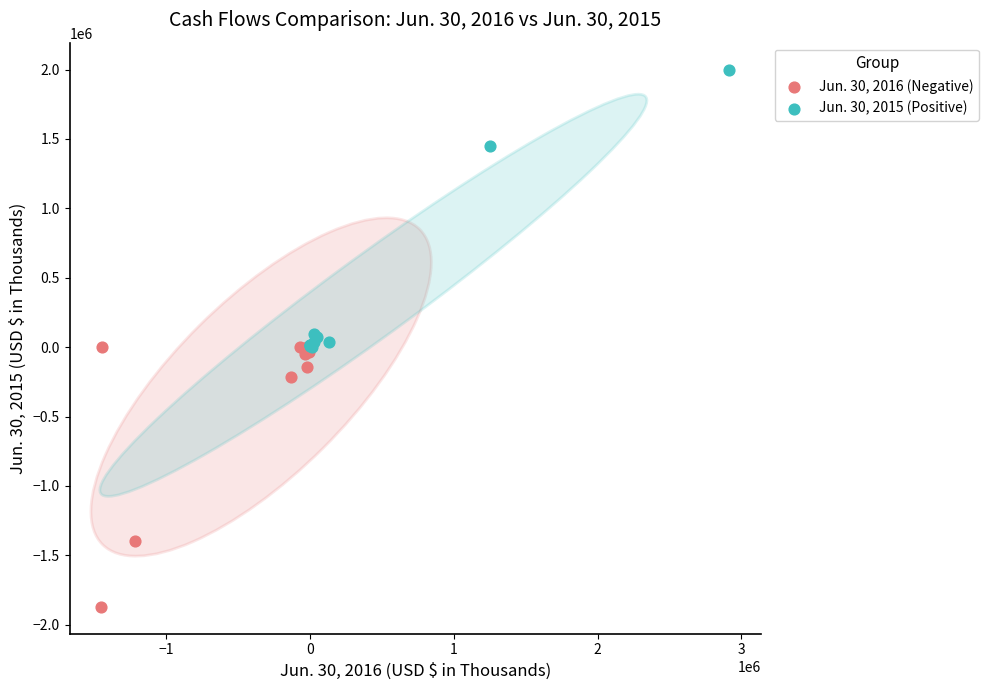

What are all the series names shown in the legend?

Jun. 30, 2016 (Negative), Jun. 30, 2015 (Positive)